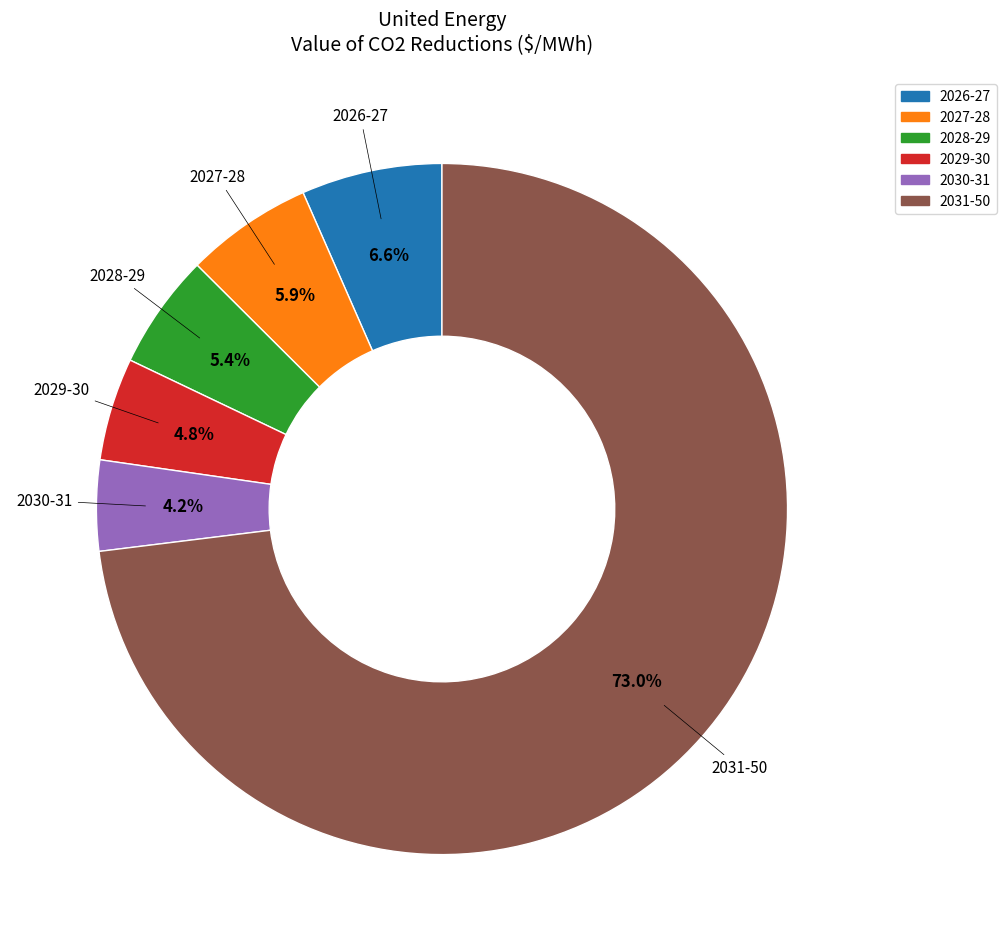

Does any single category account for the majority?

Yes